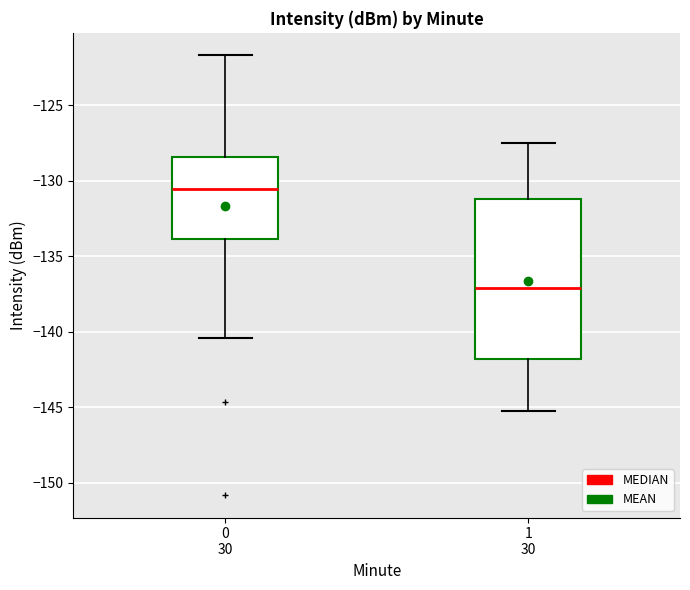

Reading left to right, transcribe this box plot: for each box, give where its median line is, the range the box spans, and where its two whiskers end, as read against the y-axis. The values are not printed on the chart, so give them approximately, as read against the axis.

0 30: median -130.5, box -134.0 to -128.5, whiskers -140.5 to -121.5
1 30: median -137.0, box -142.0 to -131.0, whiskers -145.5 to -127.5